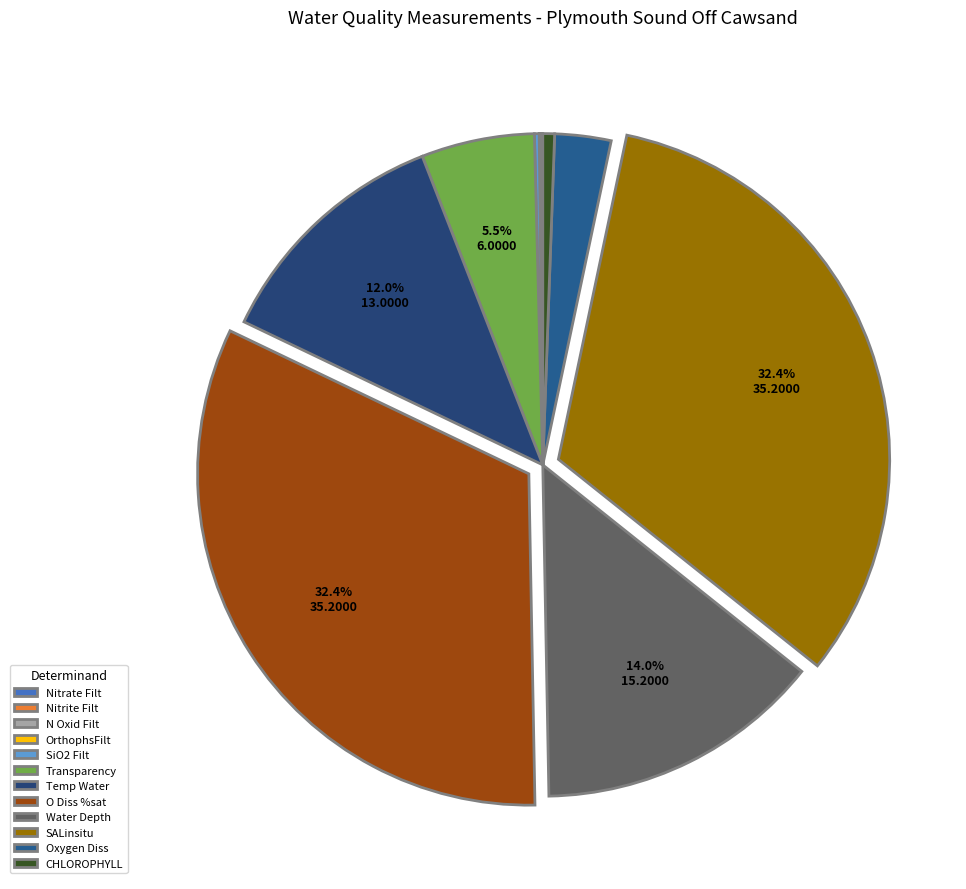

How many segments does this pie chart have?

12